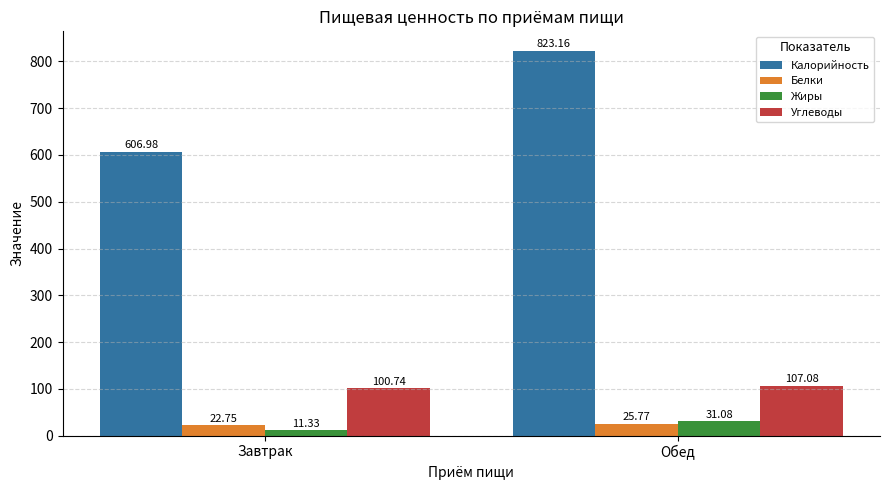

What position from the right is Завтрак?

2